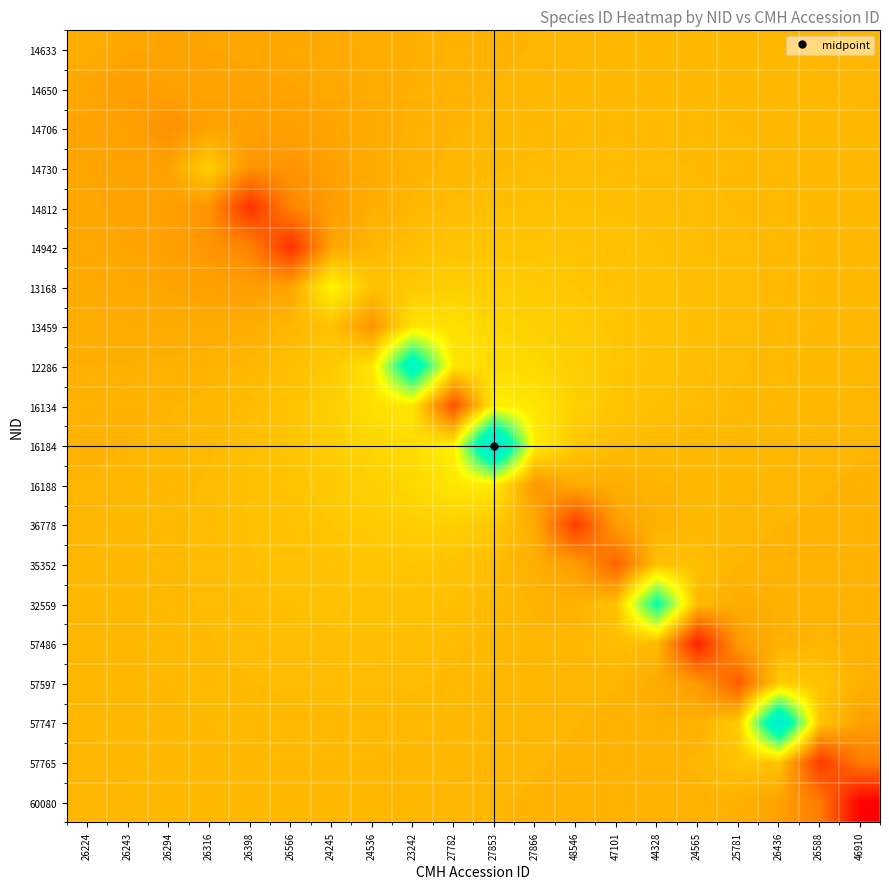

Which label corresponds to the largest value in the chart?

27853